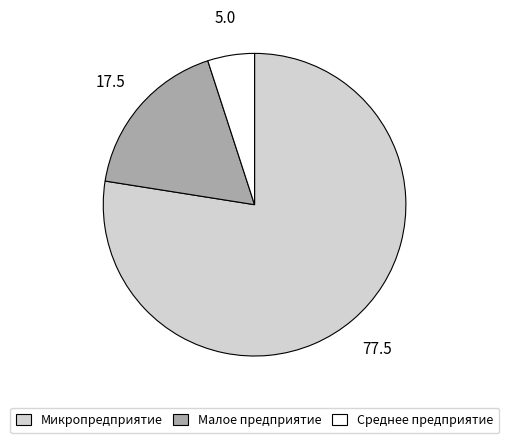

The Среднее предприятие slice represents 20% of the pie. True or false?

False